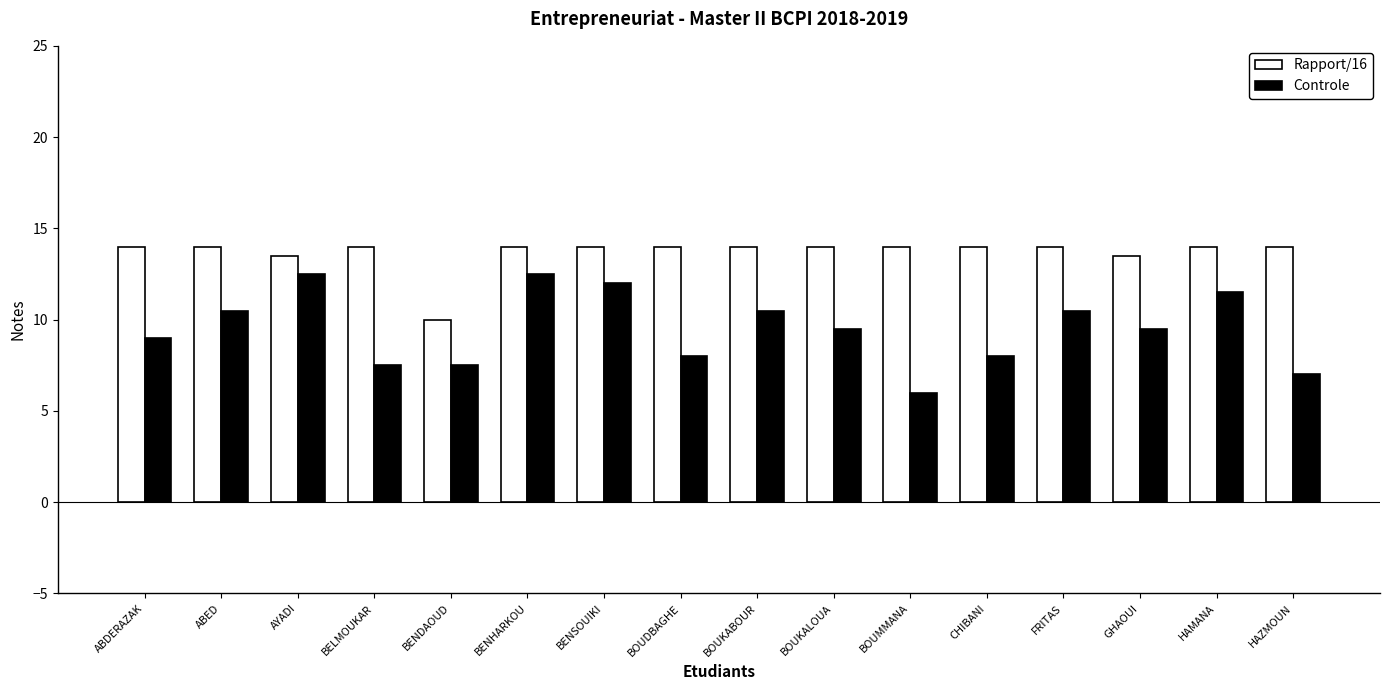

What is the minimum value for Rapport/16?

10.0